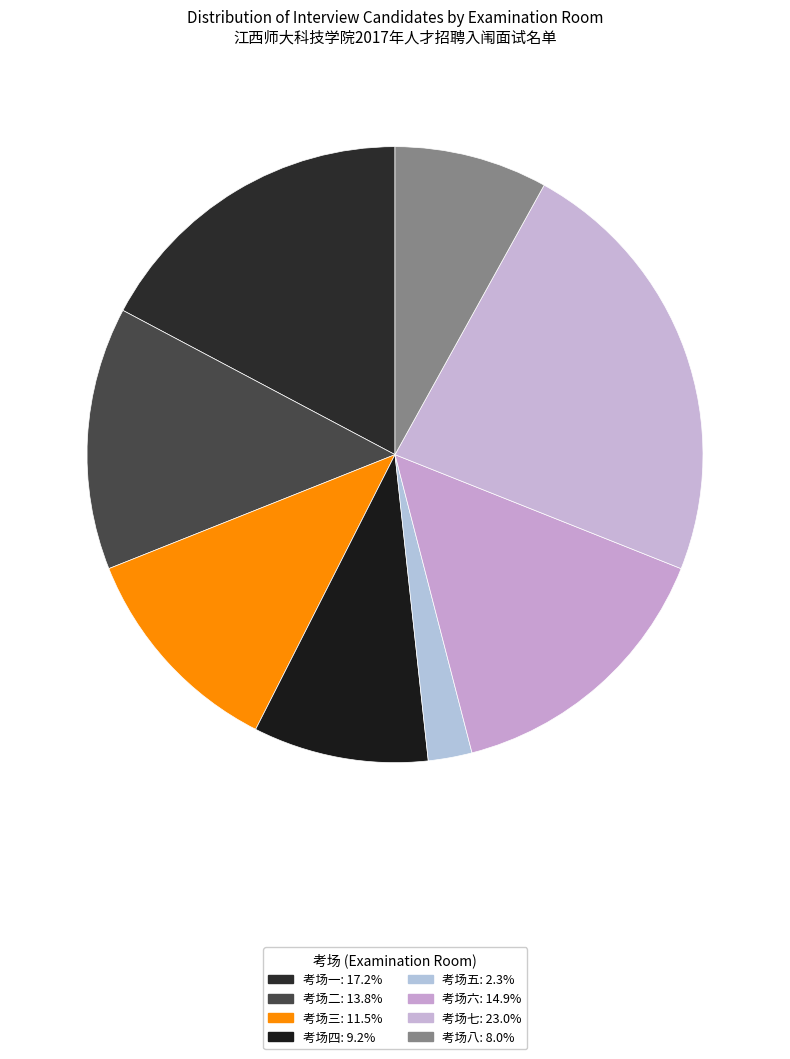

Does any single category account for the majority?

No